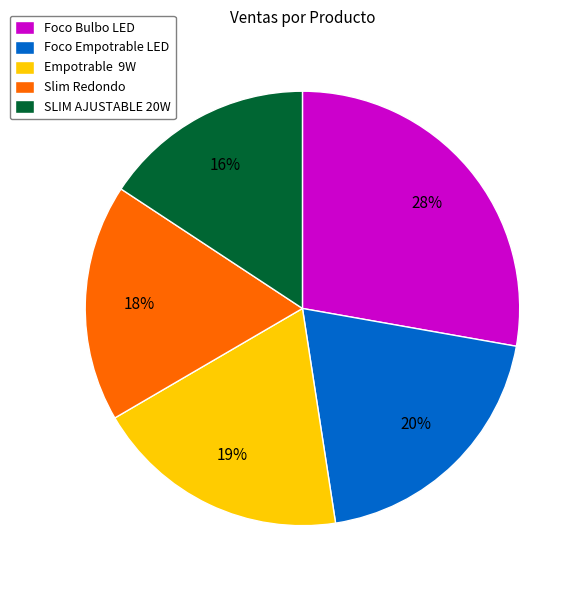

Is there any slice that represents more than half of the pie?

No